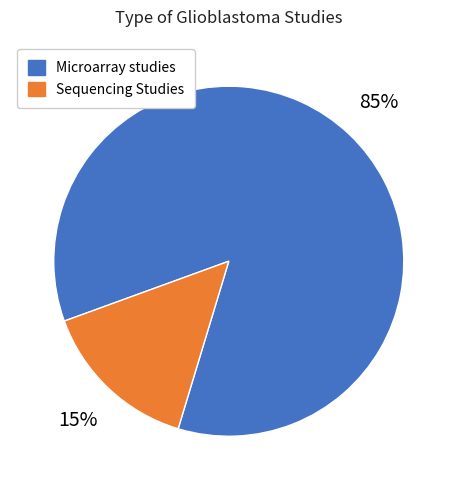

To the nearest percent, what is the difference between the largest and smallest slice percentages?

70%